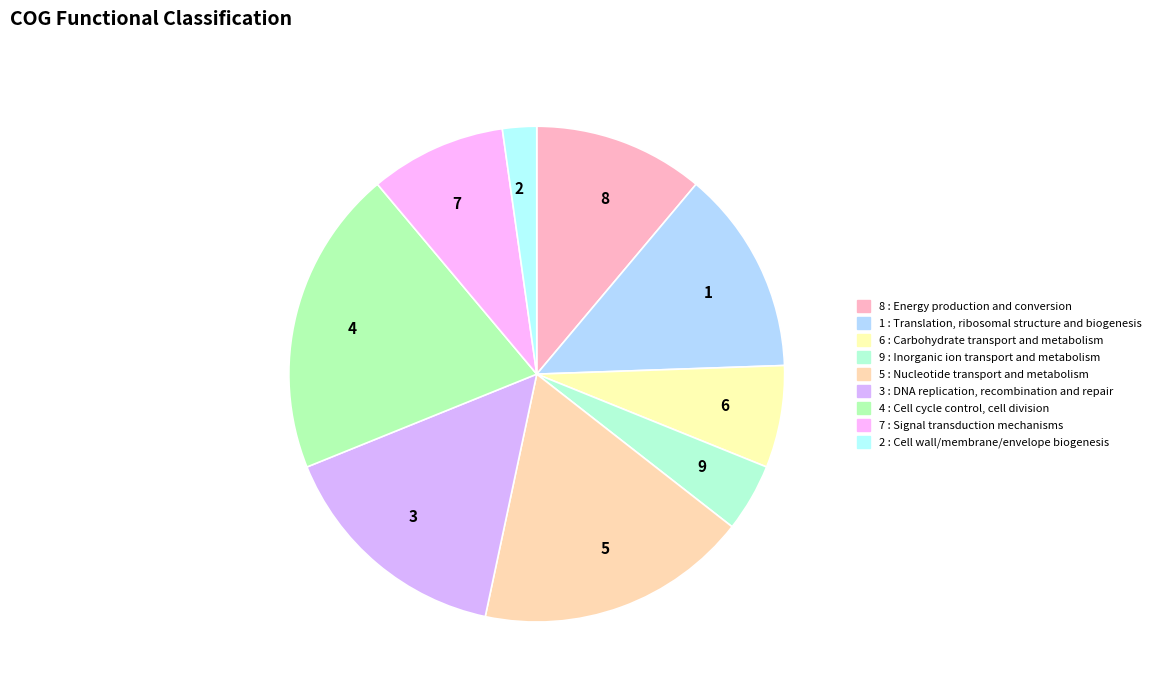

How many slices are in this pie chart?

9